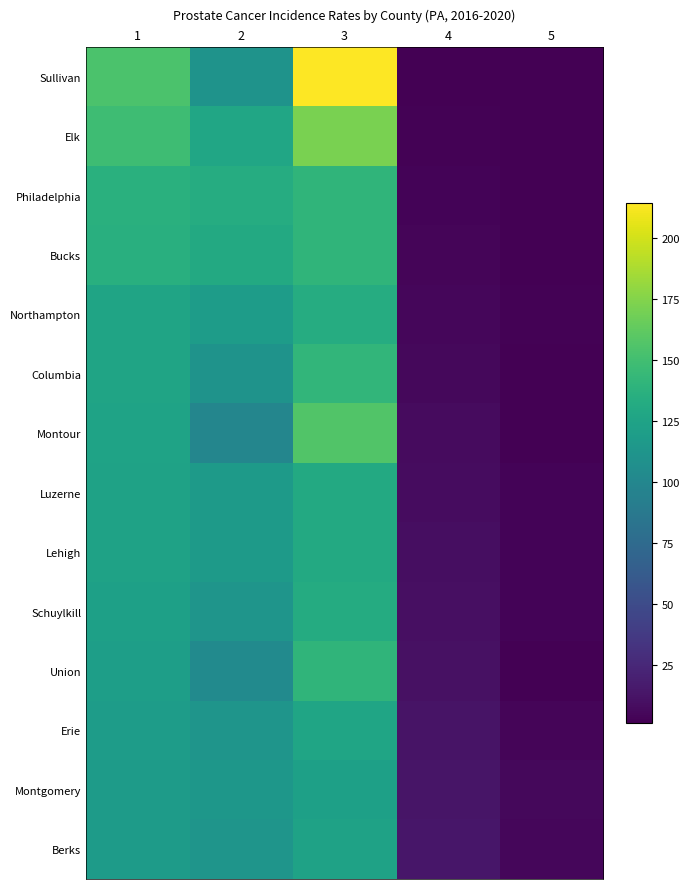

At which category is the sum across all series the highest?

3